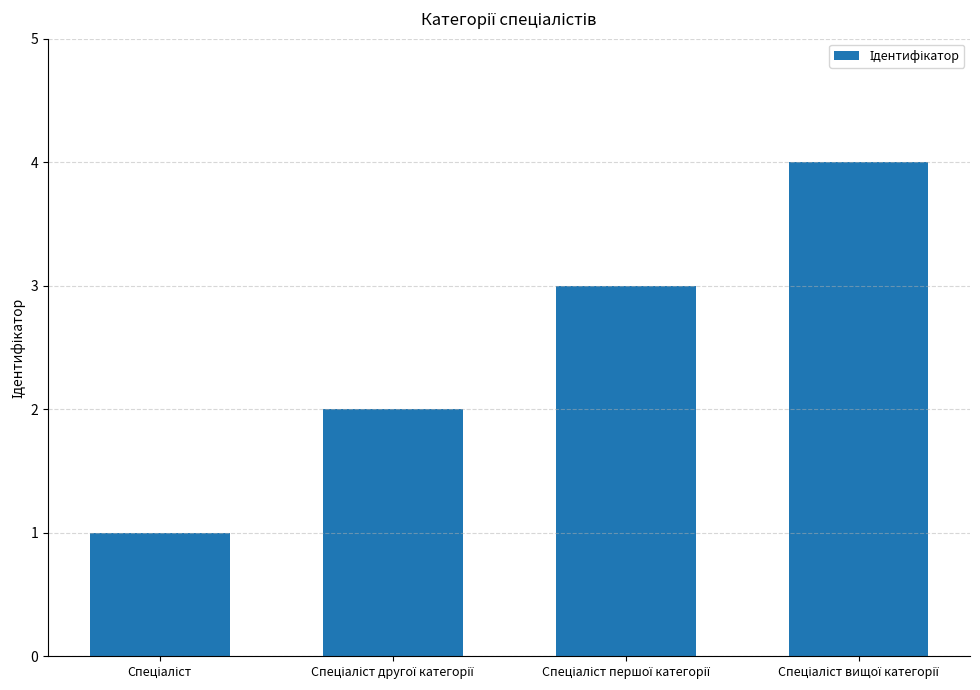

What is the maximum value shown in the chart?

4